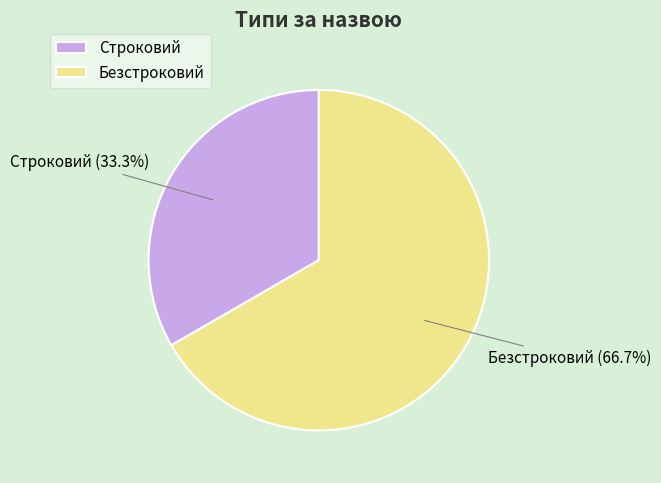

To the nearest percent, what percentage of the pie is Безстроковий?

67%